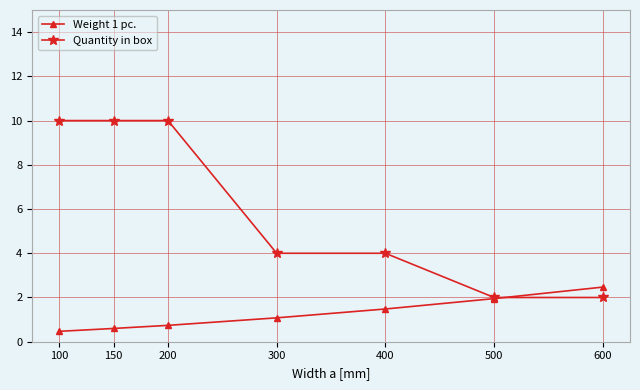

What is the difference between the maximum and minimum values in the Quantity in box series?

8.0